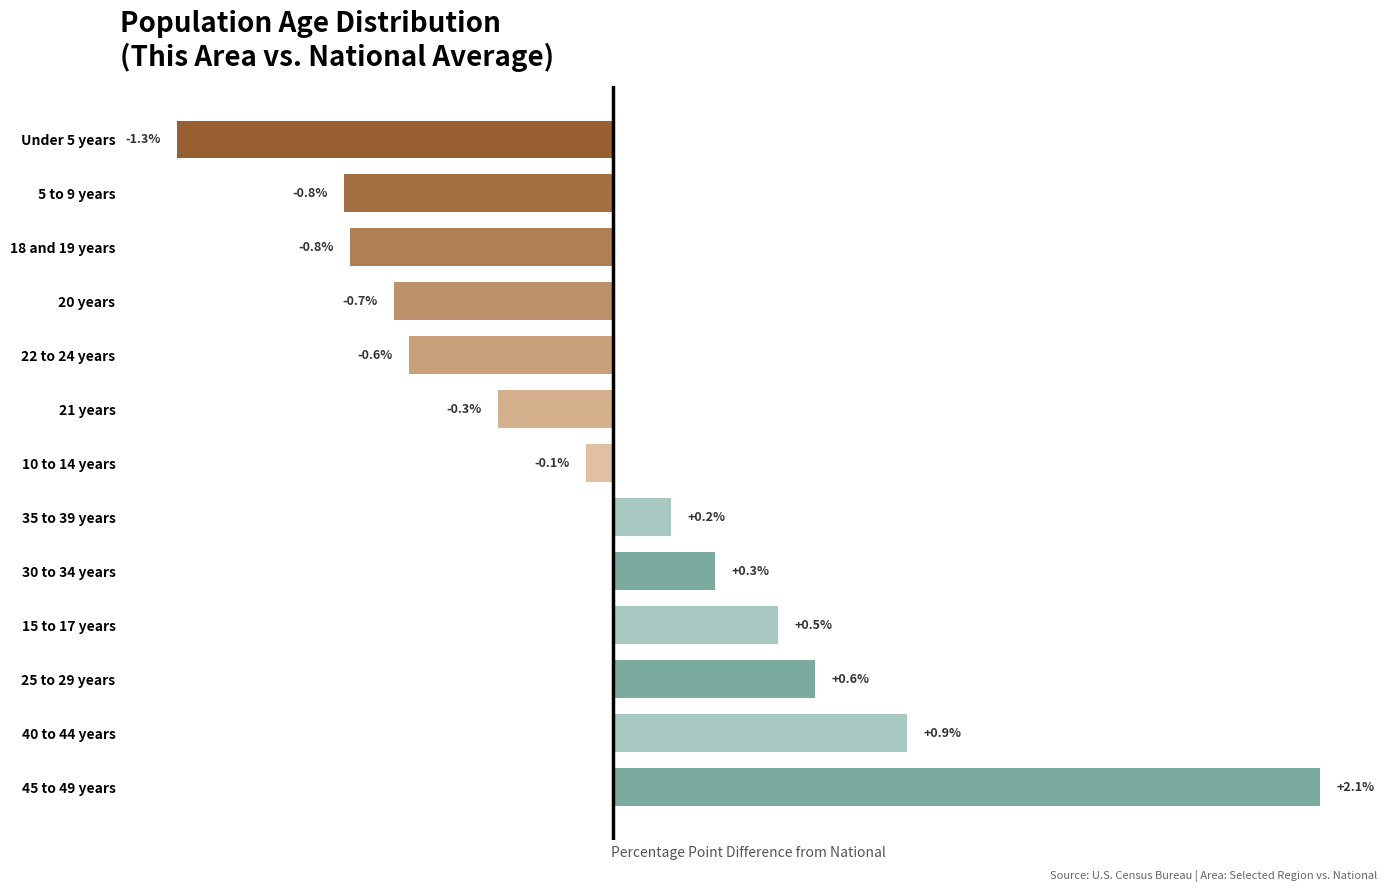

Which has a higher value, 25 to 29 years or 45 to 49 years?

45 to 49 years